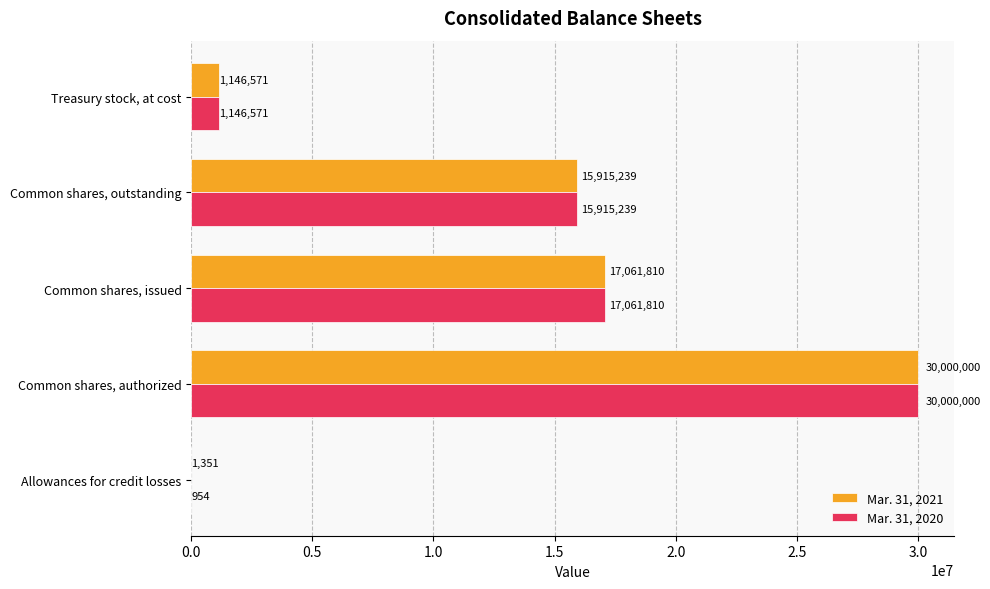

Which series has the largest total across all categories?

Mar. 31, 2021